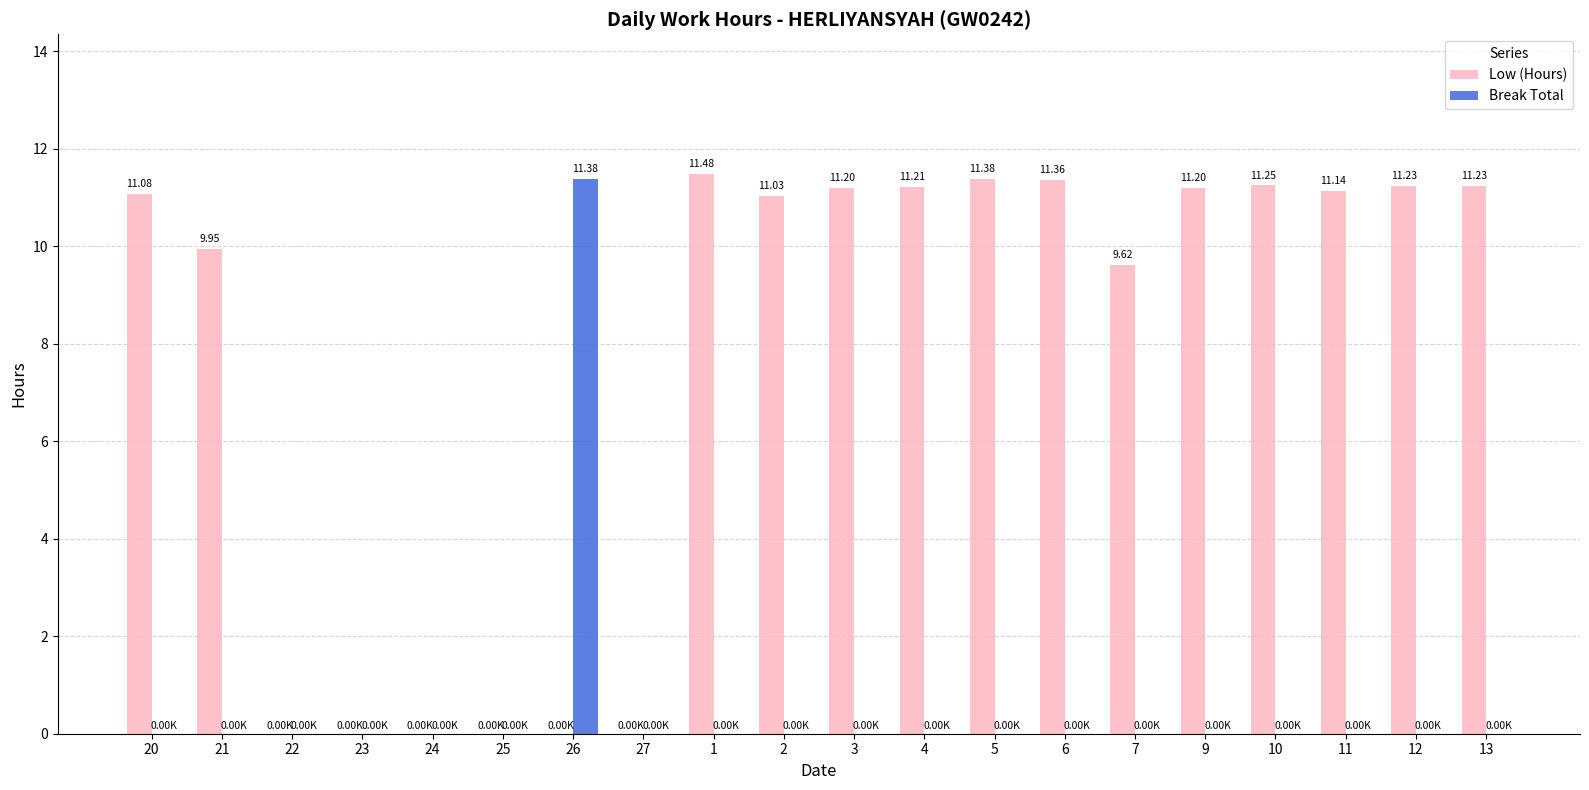

Between 25 and 6, which series saw the biggest shift?

Low (Hours)